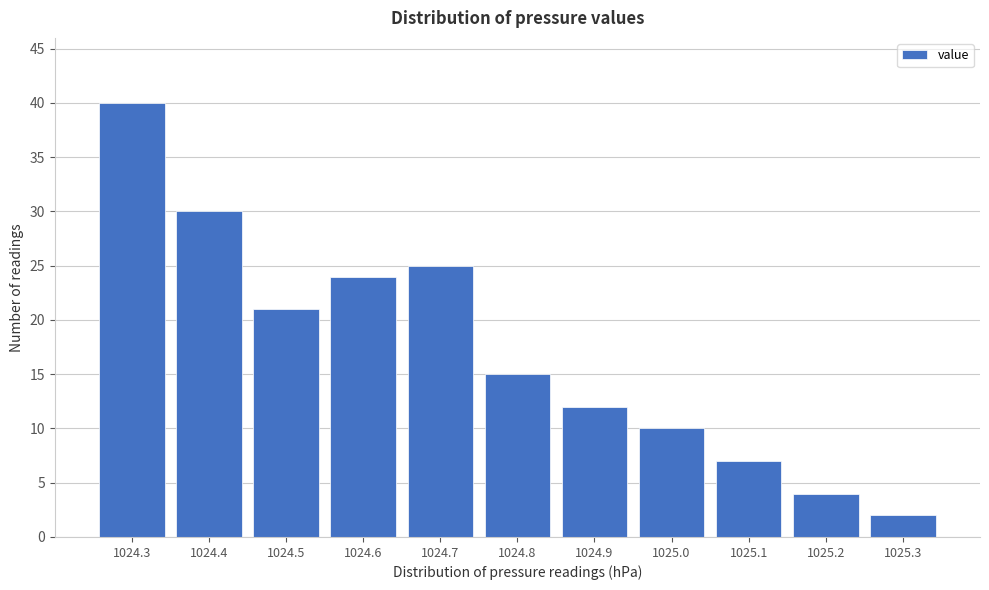

Reading left to right, list every bar in this chart as the range it spans on the x-axis followed by its height. The values are not printed on the chart, so give them approximately, as read against the axis.

1024.25 to 1024.35: 40
1024.35 to 1024.45: 30
1024.45 to 1024.55: 21
1024.55 to 1024.65: 24
1024.65 to 1024.75: 25
1024.75 to 1024.85: 15
1024.85 to 1024.95: 12
1024.95 to 1025.05: 10
1025.05 to 1025.15: 7
1025.15 to 1025.25: 4
1025.25 to 1025.35: 2